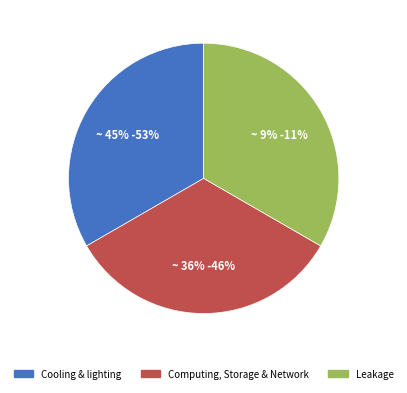

Is there a majority slice in this chart?

No